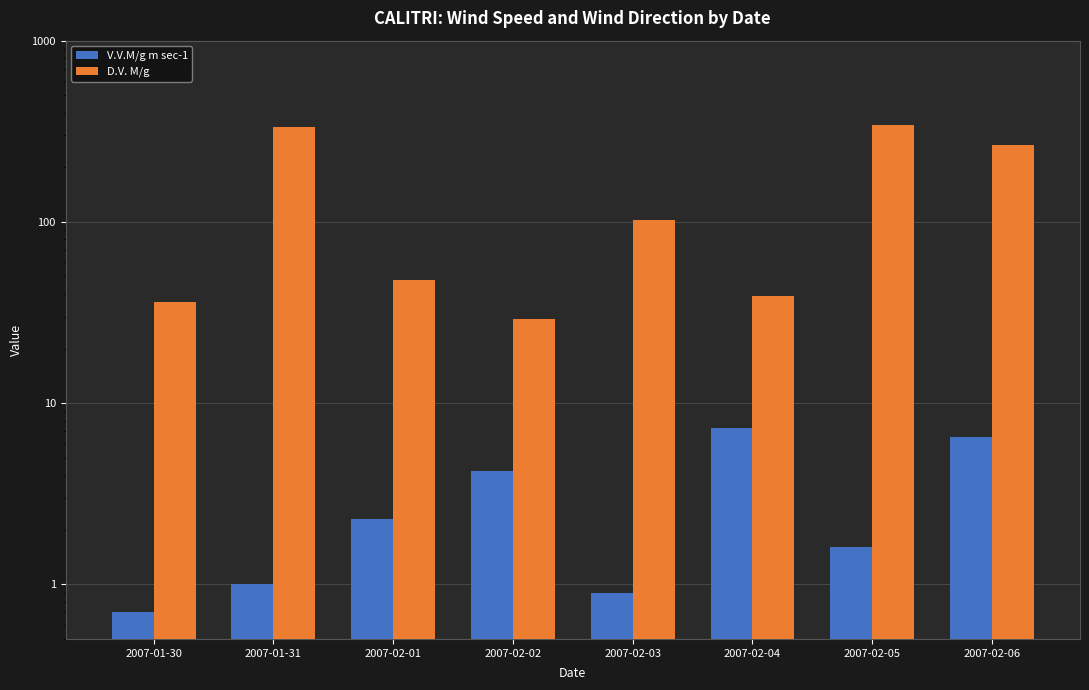

What is the difference between the V.V.M/g m sec-1 values at 2007-02-03 and 2007-02-02?

3.3